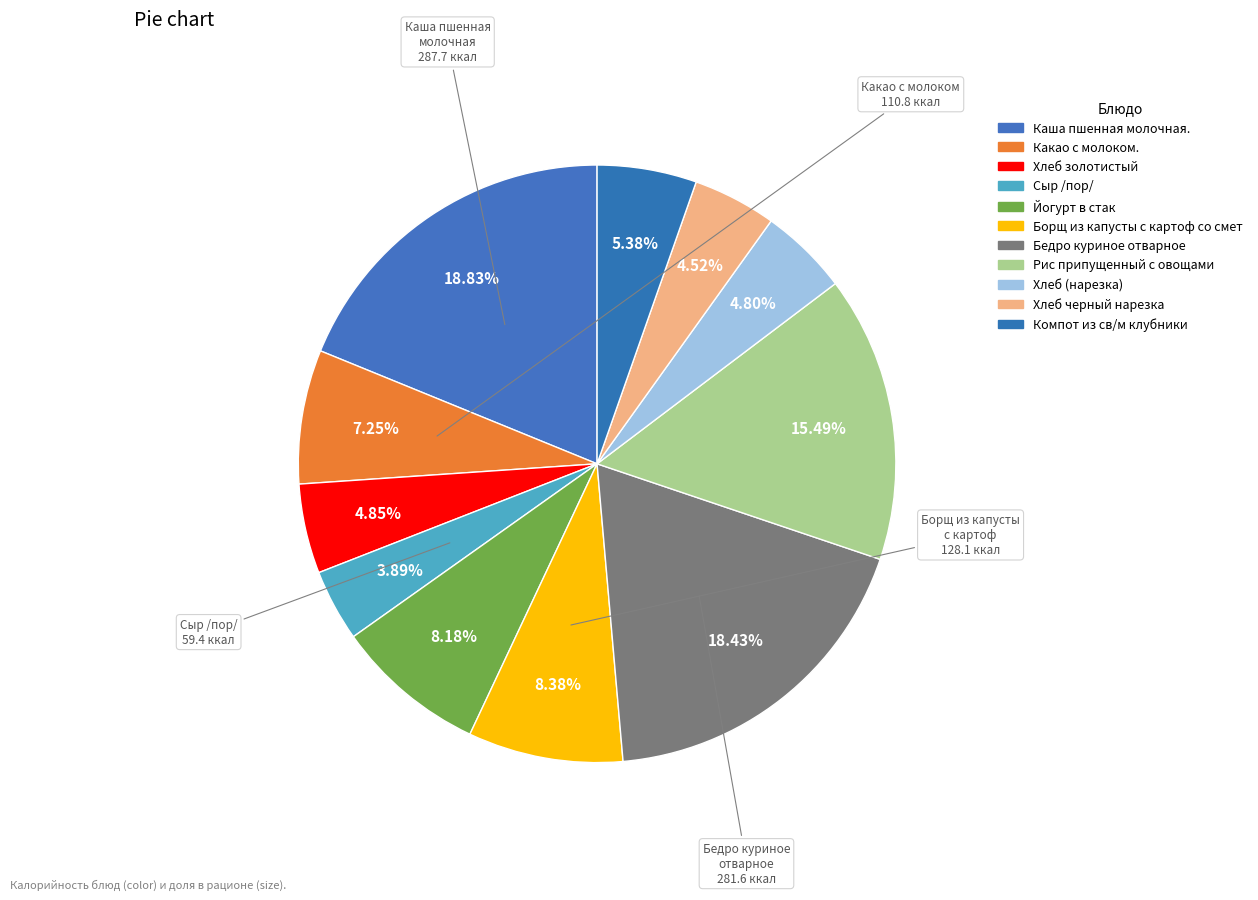

What portion of the pie excludes Хлеб черный нарезка?

95.5%